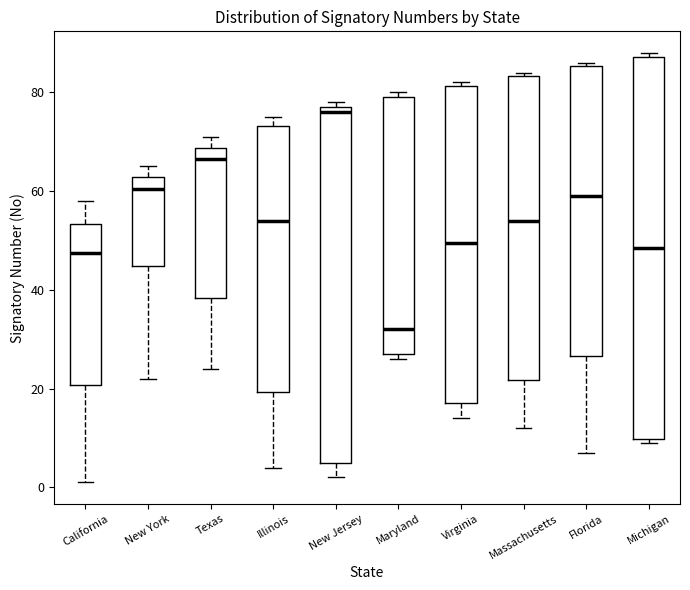

Reading left to right, read every box against the y-axis: the position of its median line, the range the box covers, and the ends of its whiskers. The values are not printed on the chart, so give them approximately, as read against the axis.

California: median 48, box 20 to 54, whiskers 2 to 58
New York: median 60, box 44 to 62, whiskers 22 to 66
Texas: median 66, box 38 to 68, whiskers 24 to 72
Illinois: median 54, box 20 to 74, whiskers 4 to 76
New Jersey: median 76, box 6 to 78, whiskers 2 to 78 (just above the box's upper edge)
Maryland: median 32, box 28 to 80, whiskers 26 to 80 (just above the box's upper edge)
Virginia: median 50, box 18 to 82, whiskers 14 to 82 (just above the box's upper edge)
Massachusetts: median 54, box 22 to 84, whiskers 12 to 84 (just above the box's upper edge)
Florida: median 60, box 26 to 86, whiskers 8 to 86 (just above the box's upper edge)
Michigan: median 48, box 10 to 88, whiskers 10 (just below the box's lower edge) to 88 (just above the box's upper edge)